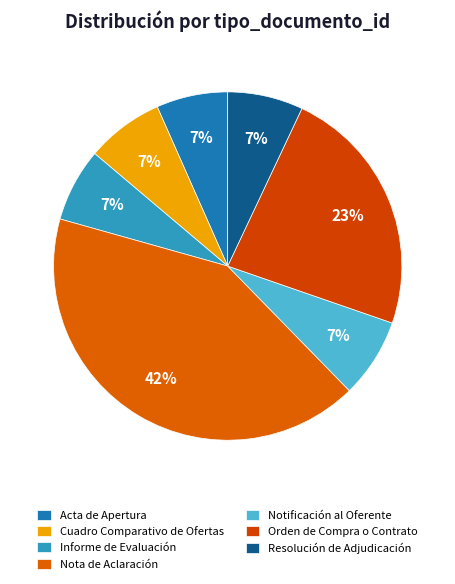

To the nearest percent, what is the average slice percentage?

14%